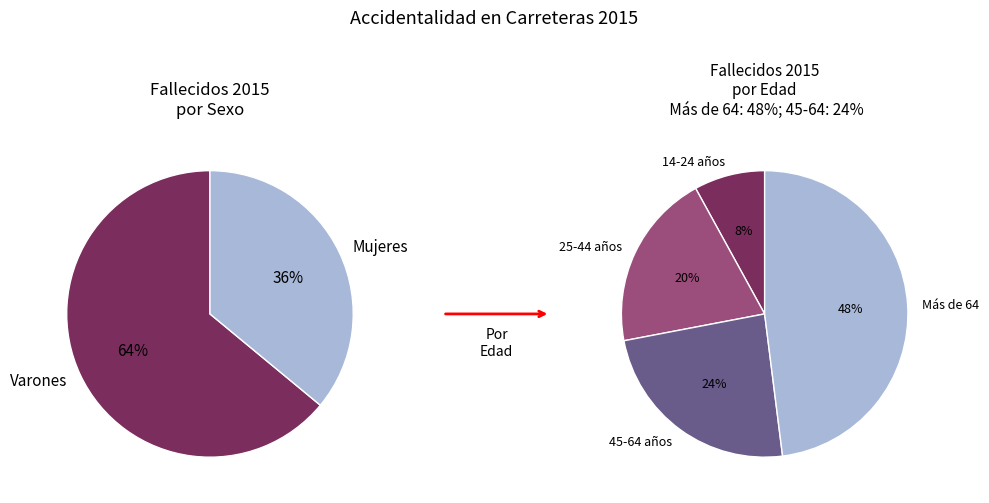

Combined, what portion of the pie is Mujeres and Varones?

100.0%